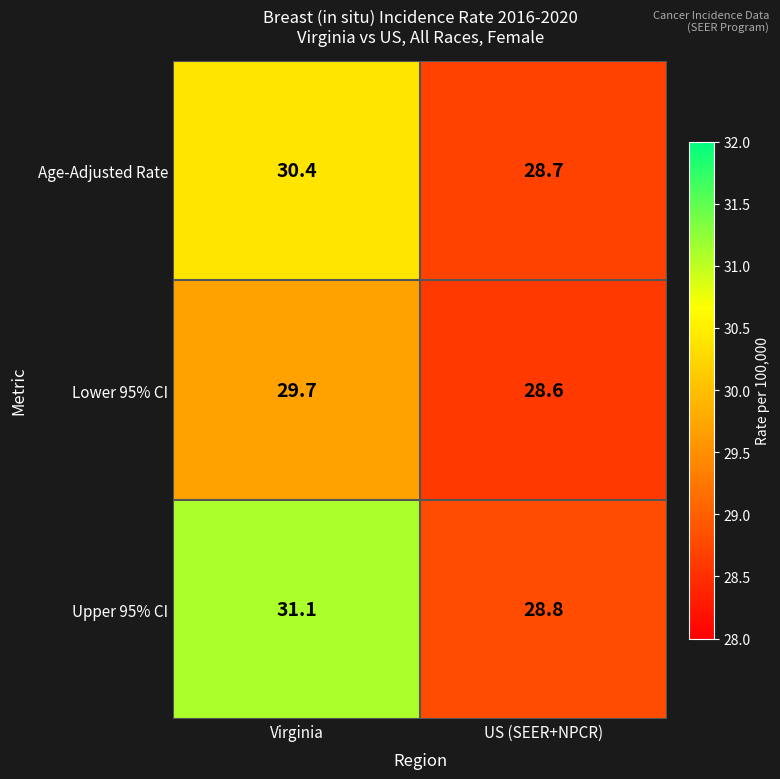

Which series has the widest spread of values?

Upper 95% CI